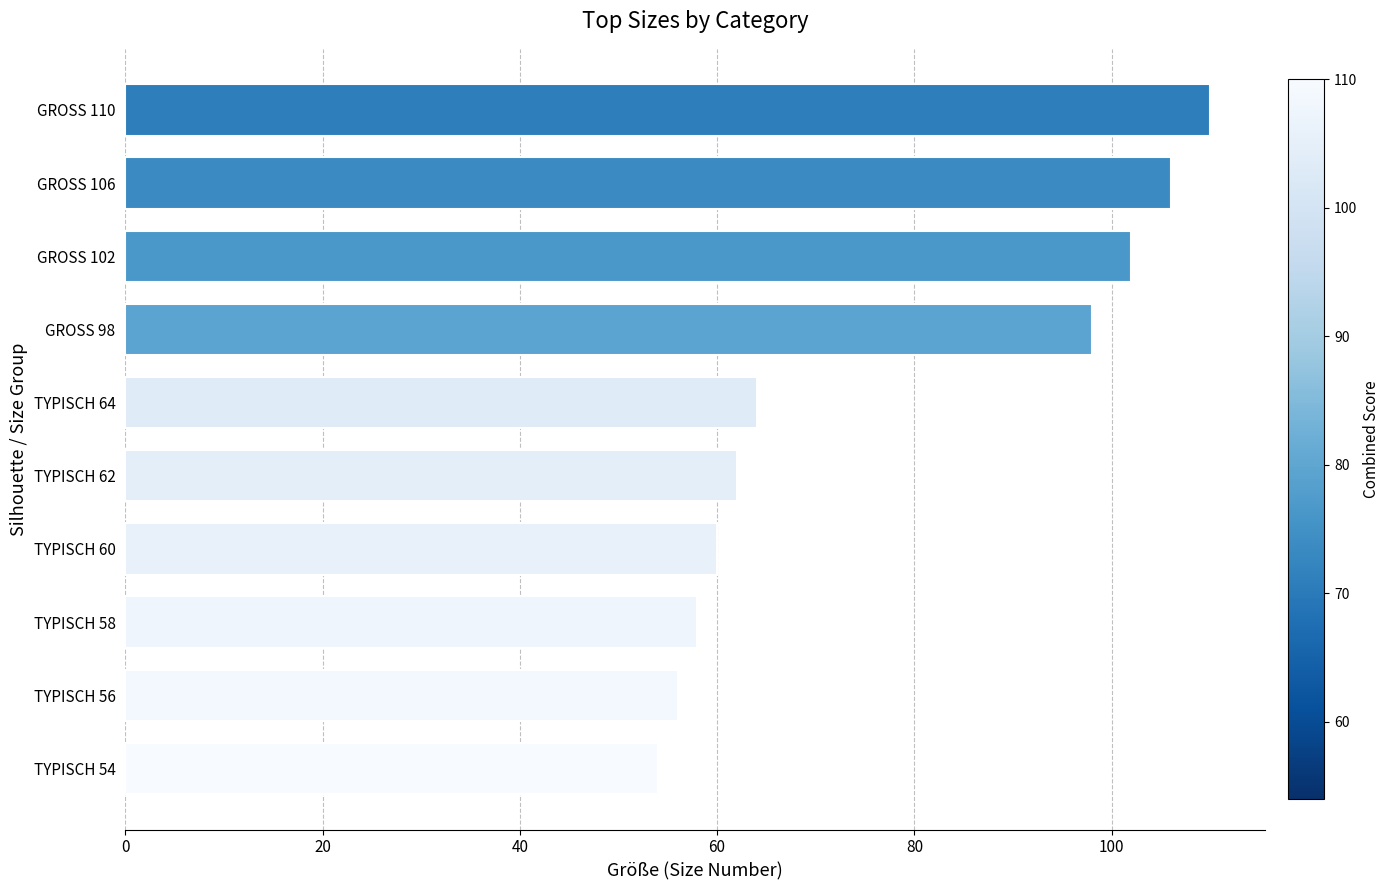

List the labels in order of value, largest first.

GROSS 110, GROSS 106, GROSS 102, GROSS 98, TYPISCH 64, TYPISCH 62, TYPISCH 60, TYPISCH 58, TYPISCH 56, TYPISCH 54